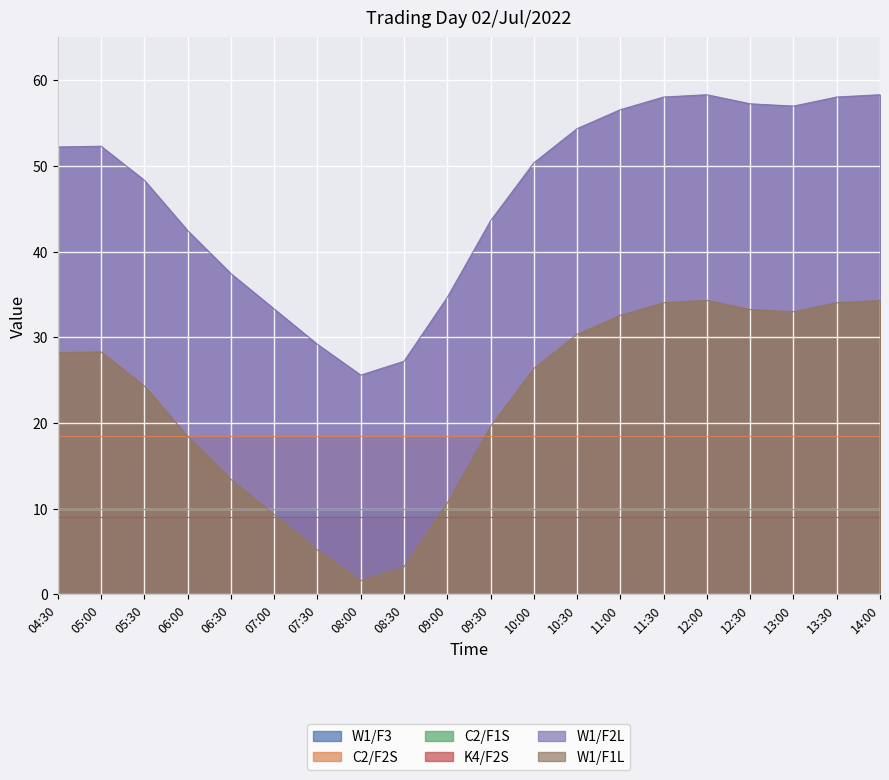

Rank the series by their maximum value, from highest to lowest.

W1/F2L, W1/F1L, C2/F2S, C2/F1S, K4/F2S, W1/F3